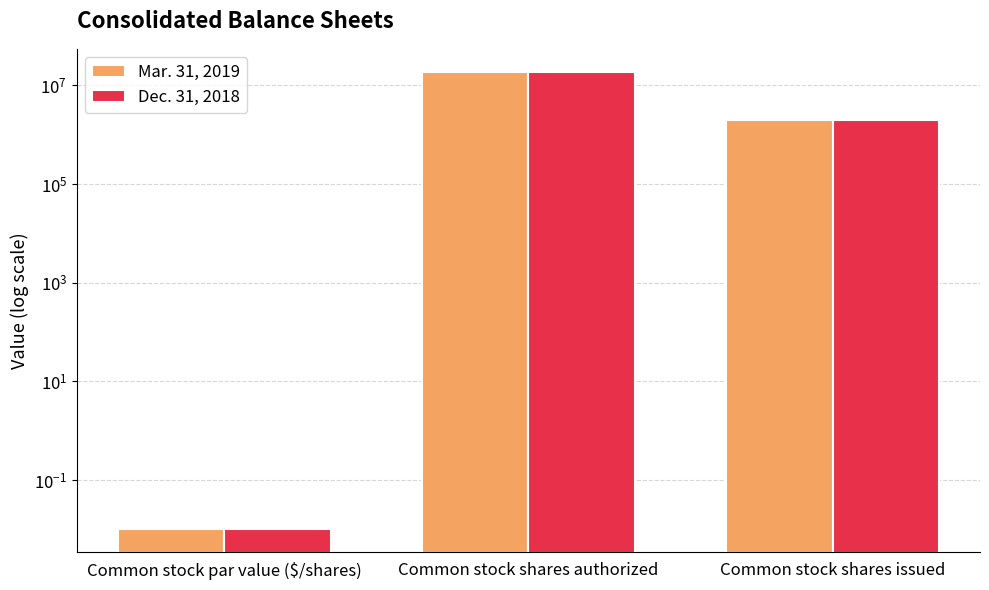

Which label corresponds to the largest value in the chart?

Common stock shares authorized